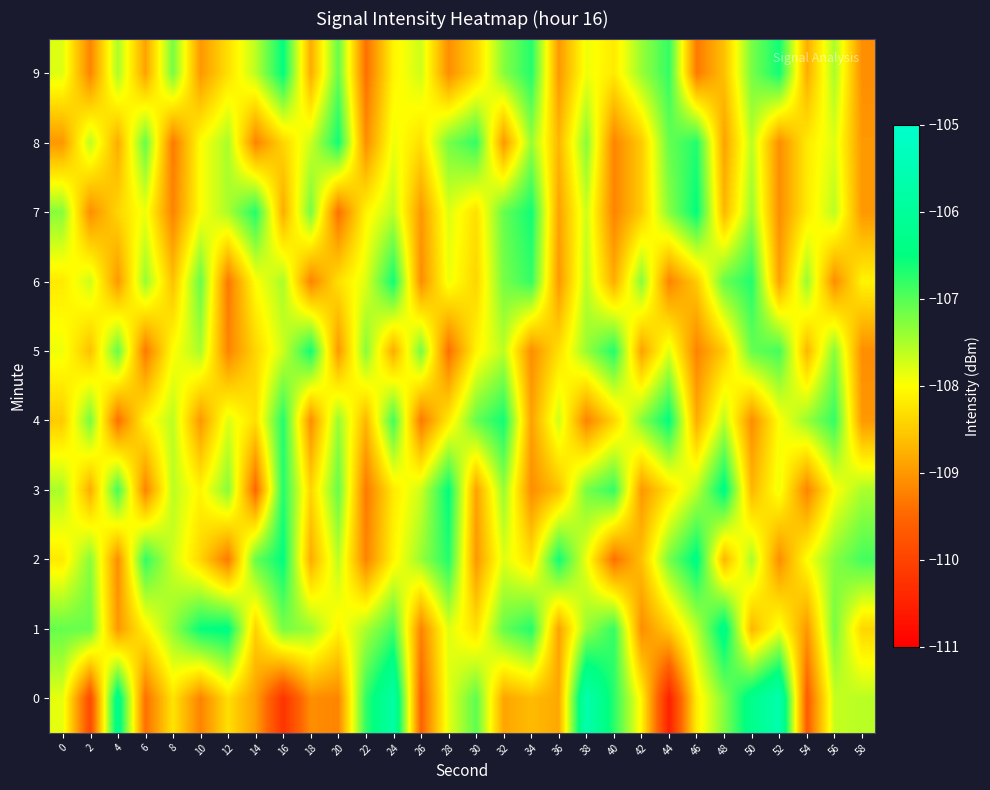

At which category is the sum across all series the highest?

24